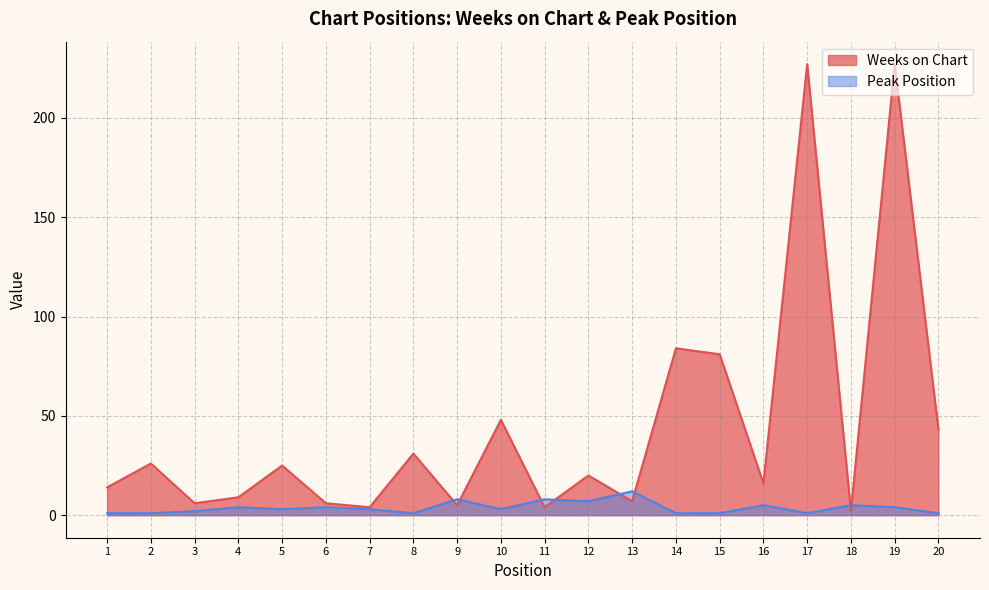

Reading left to right, transcribe all the data shown in this chart.

Weeks on Chart: 14	26	6	9	25	6	4	31	5	48	4	20	7	84	81	16	227	2	227	43
Peak Position: 1	1	2	4	3	4	3	1	8	3	8	7	12	1	1	5	1	5	4	1